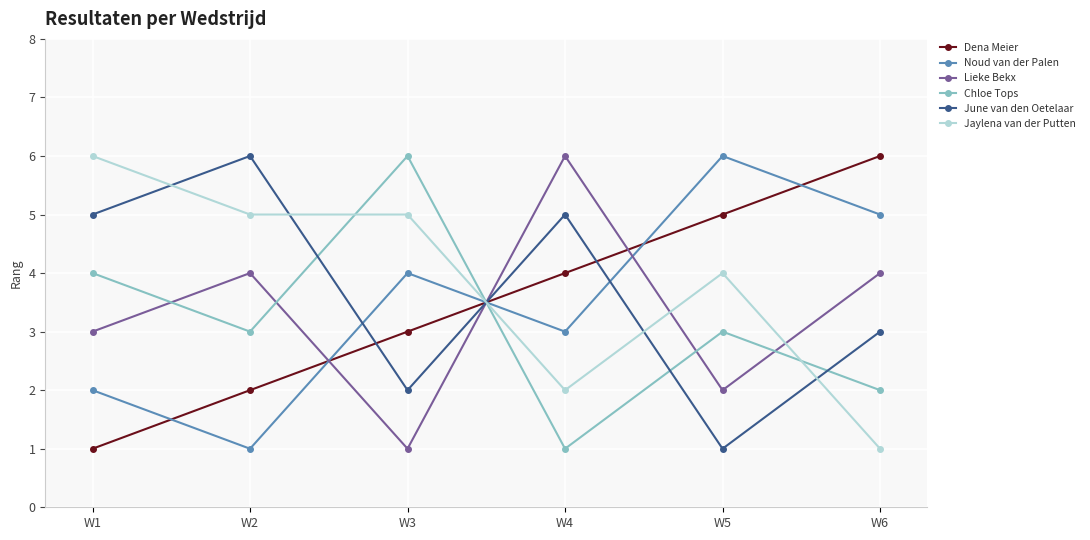

What is the total value across all series at W1?

21